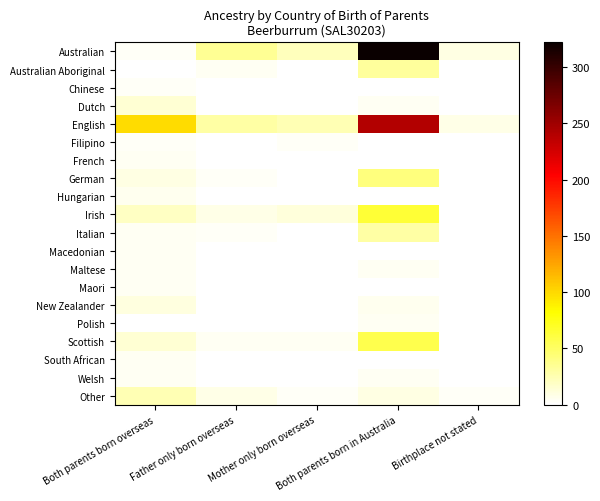

Which series has the largest range (max minus min)?

Australian